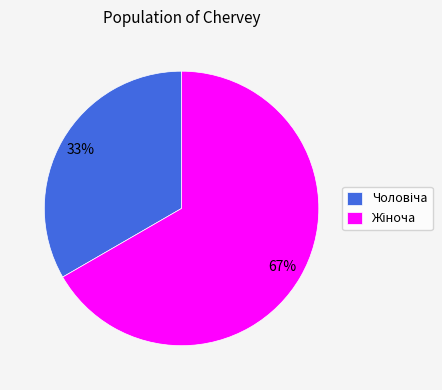

To the nearest percent, what is the average slice percentage?

50%